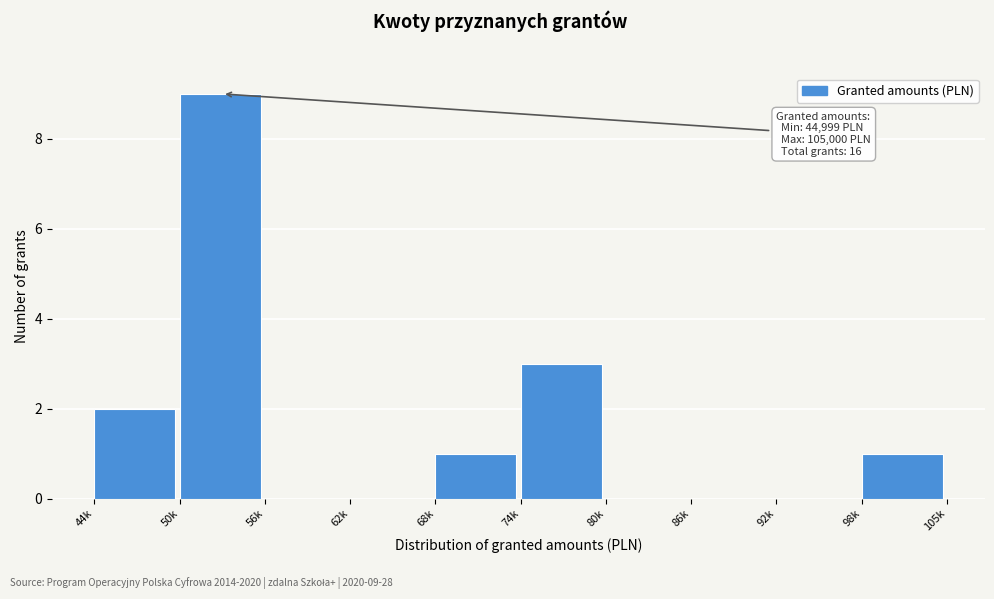

Reading left to right, extract all data points from this chart.

44k=2	50k=9	56k=0	62k=0	68k=1	74k=3	80k=0	86k=0	92k=0	98k=1